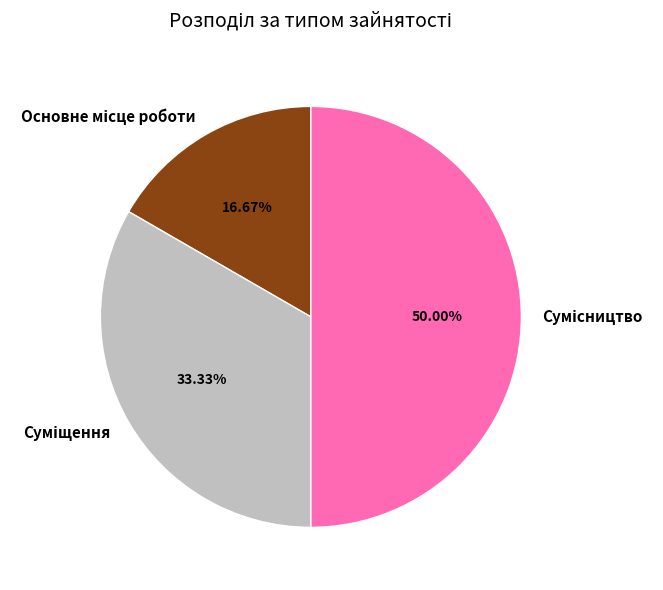

Count the number of slices in the pie.

3